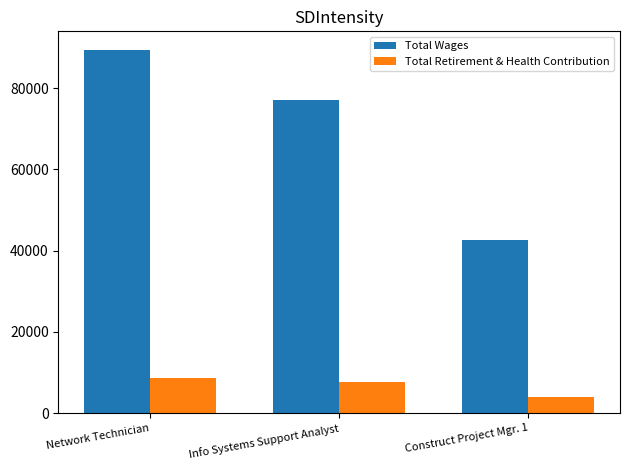

Count the Total Retirement & Health Contribution values in the range 4018 to 8734.

3